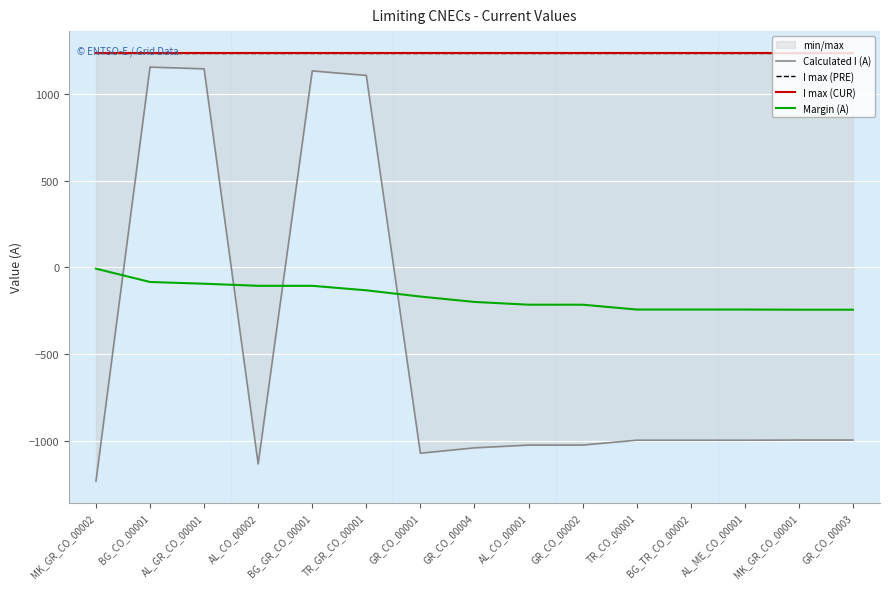

What is the value of the I max (PRE) point at the 8th from the left?

1240